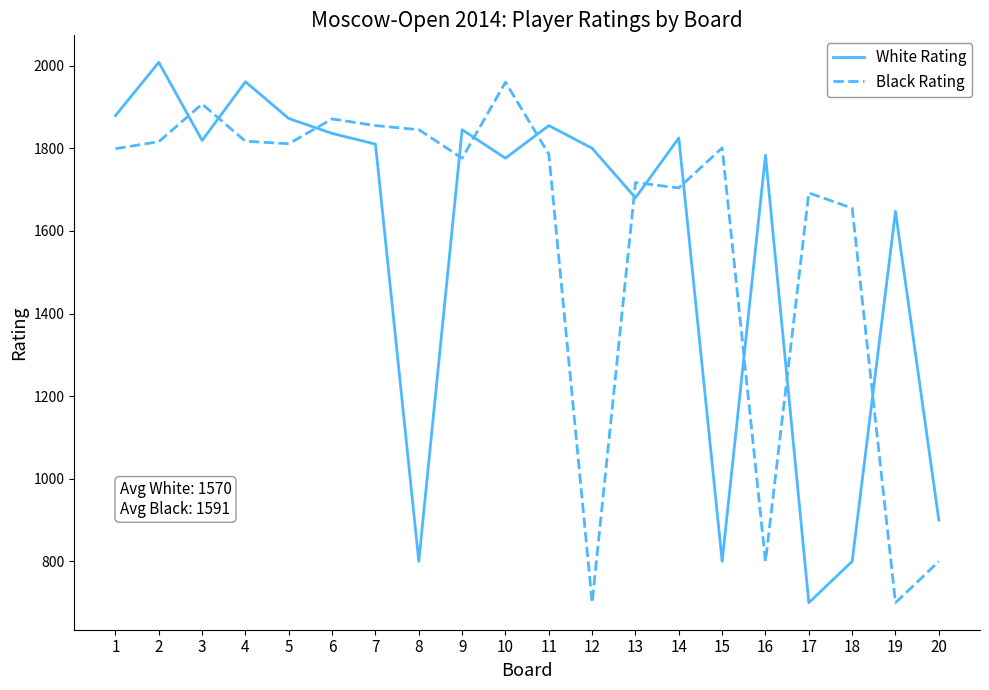

What is the approximate value of Black Rating at 11, to the nearest 10?

1790